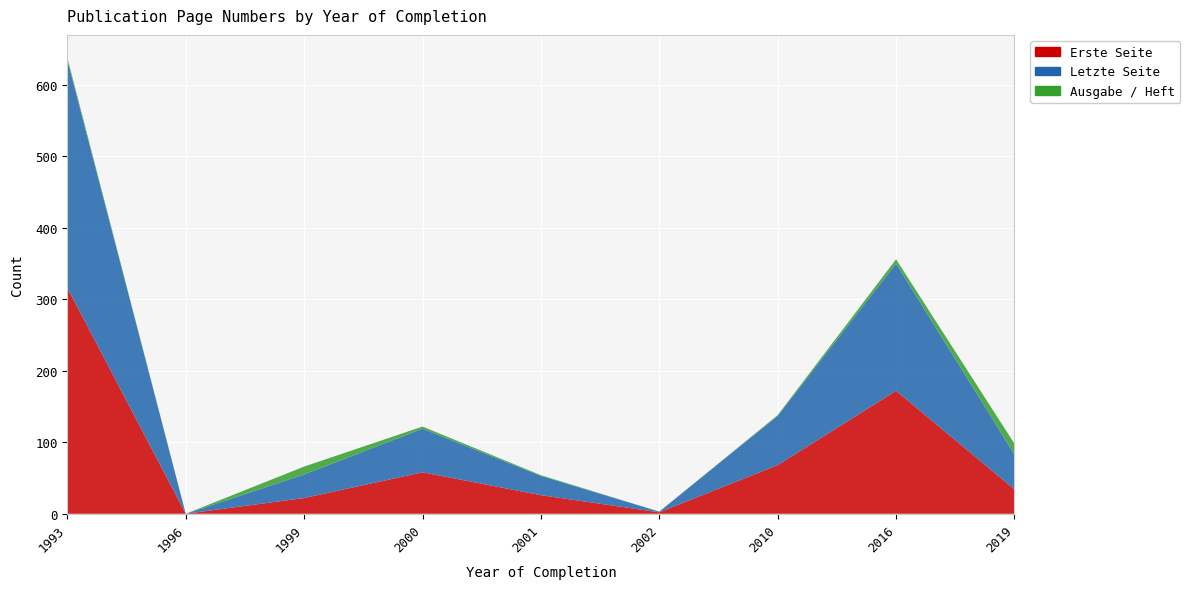

Reading left to right, list all the values displayed in this chart.

Erste Seite: 316	0	22	58	26	2	68	172	34
Letzte Seite: 319	0	33	61	27	1	69	178	49
Ausgabe / Heft: 3	0	11	3	1	0	1	6	15